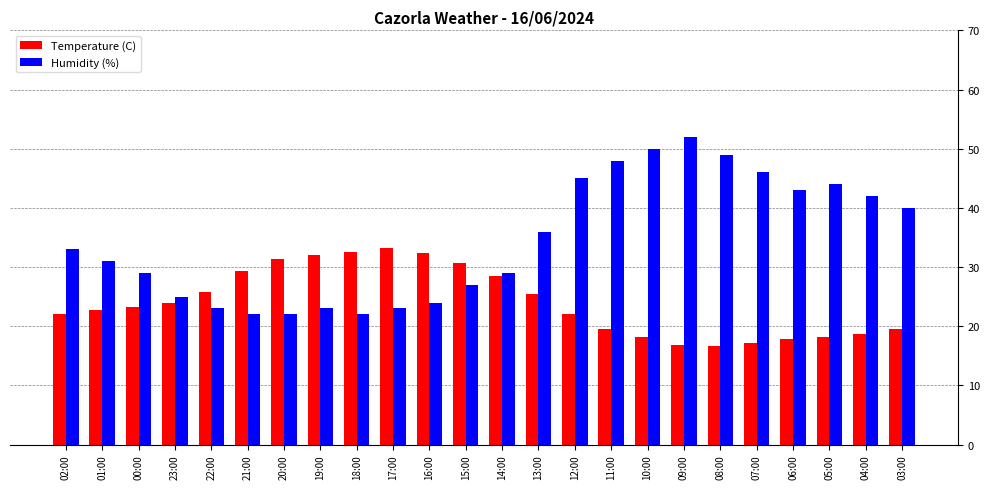

The Temperature (C) series shows 20.5 at 16:00. True or false?

False